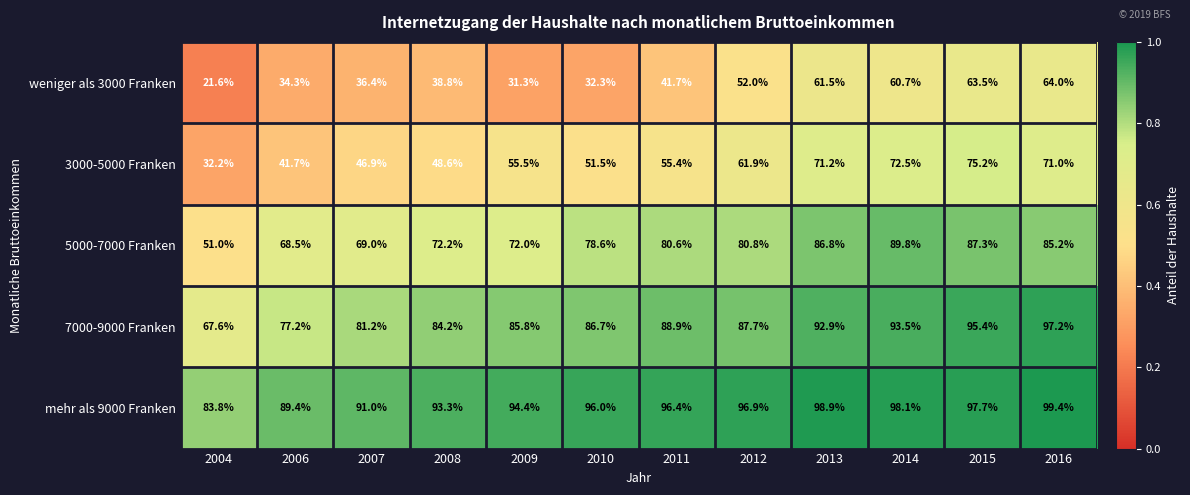

Where is mehr als 9000 Franken nearest to the value 91?

2007